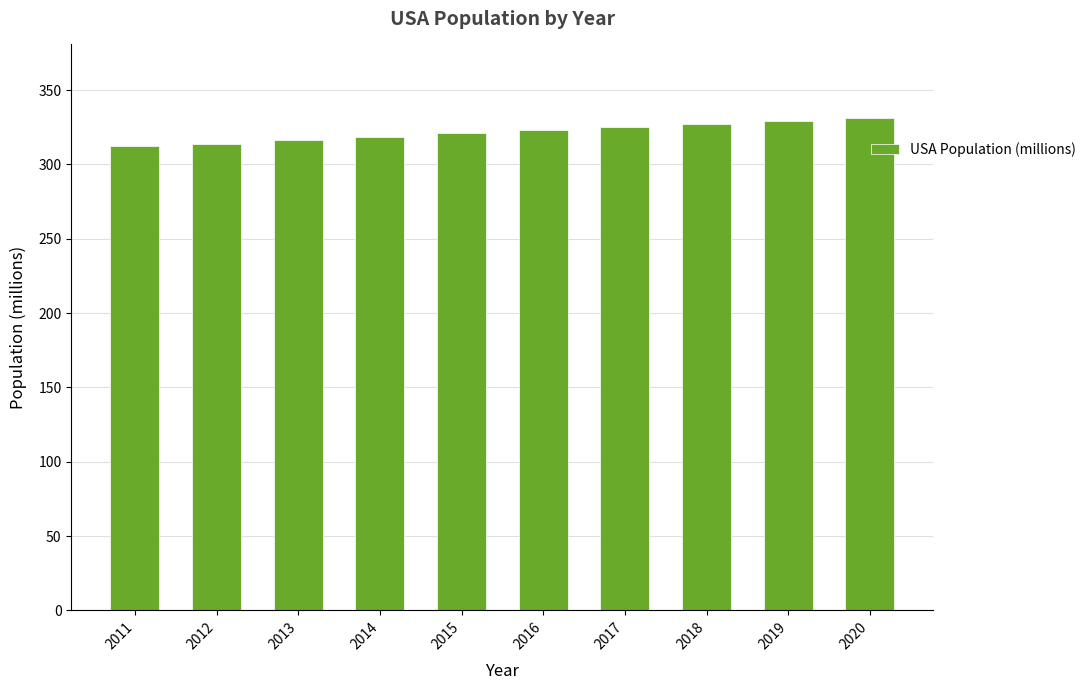

What is the change in value from 2012 to 2015?

+7.0